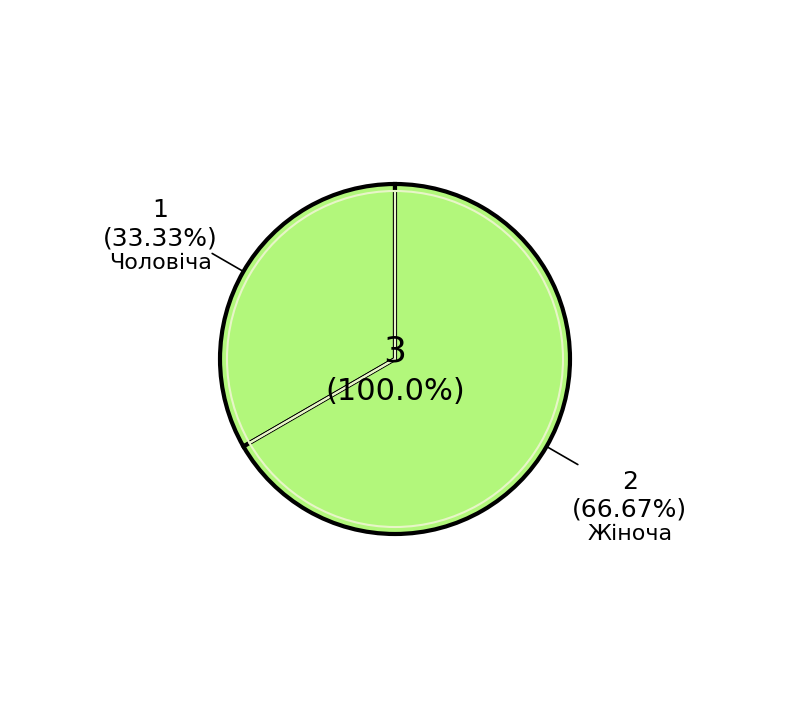

Which slice is the smallest?

Чоловіча